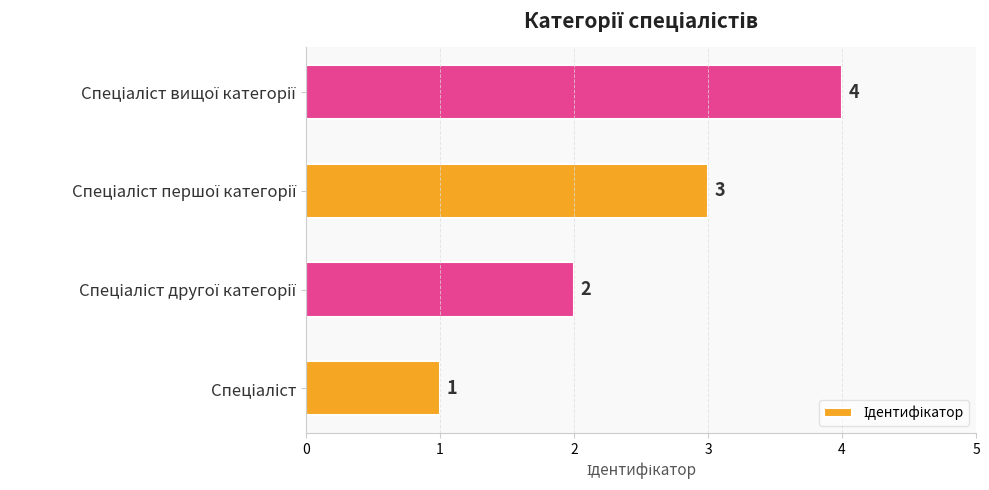

What is the sum of all values?

10